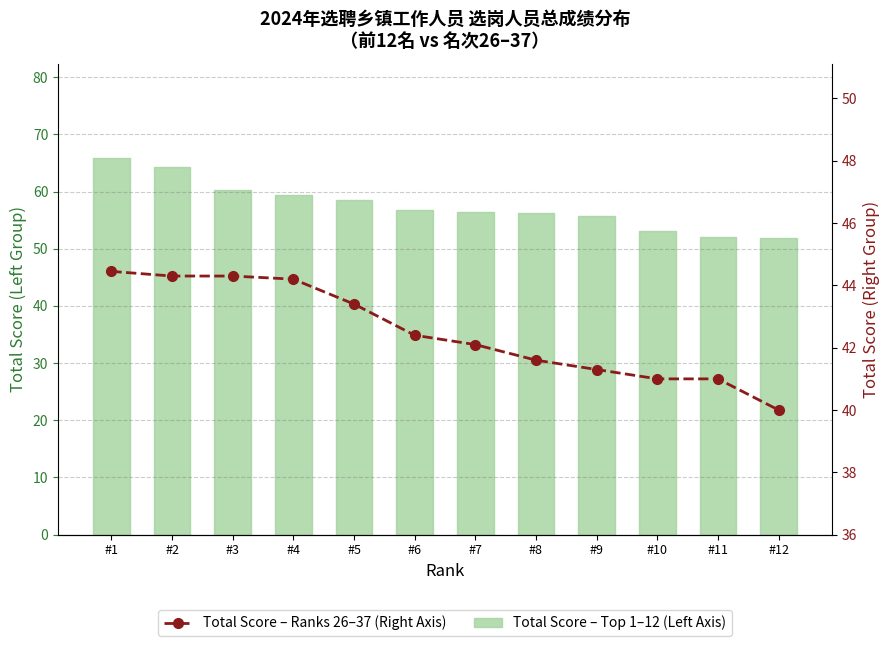

What is the approximate value of Total Score – Ranks 26–37 (Right Axis) at #7?

42.1